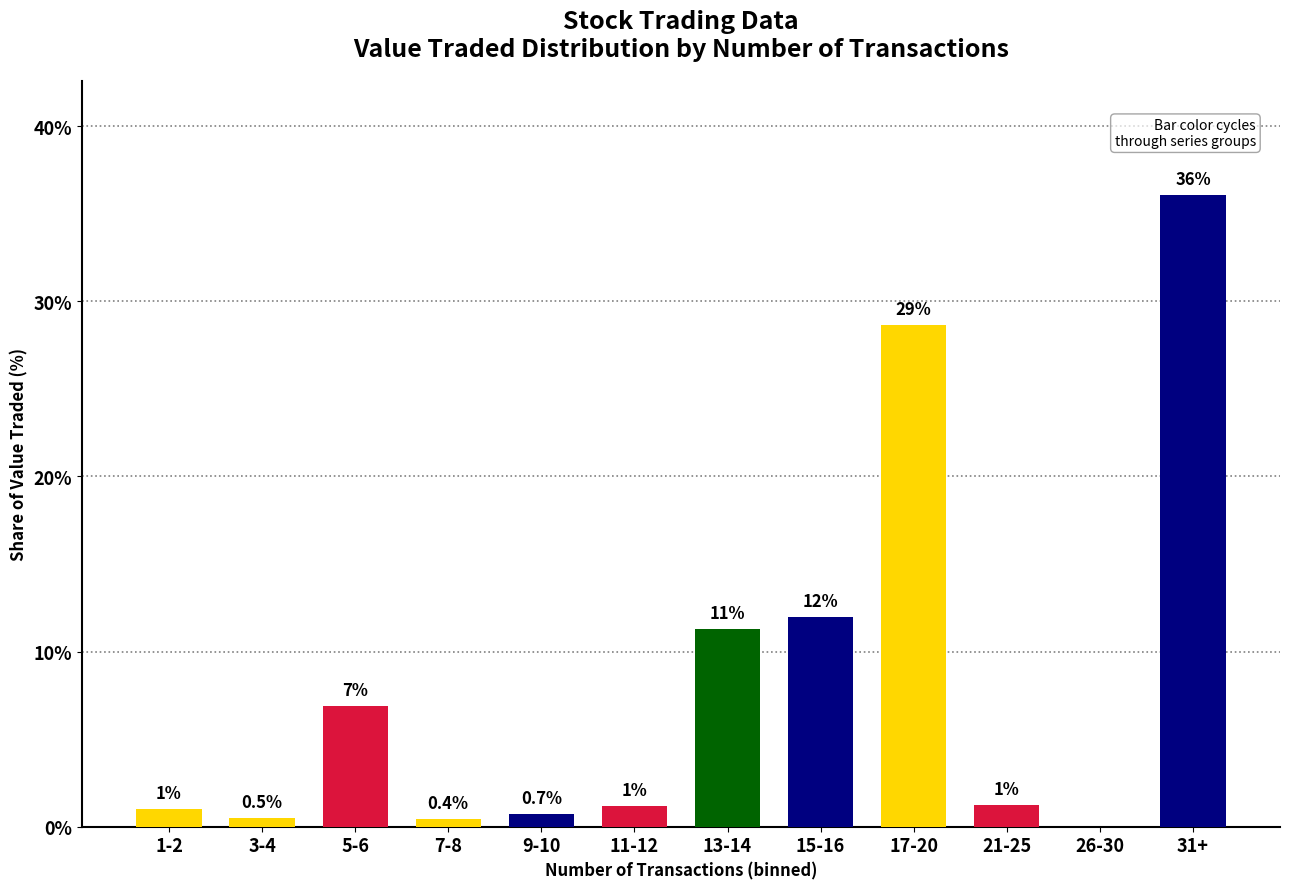

Are the bars horizontal?

No